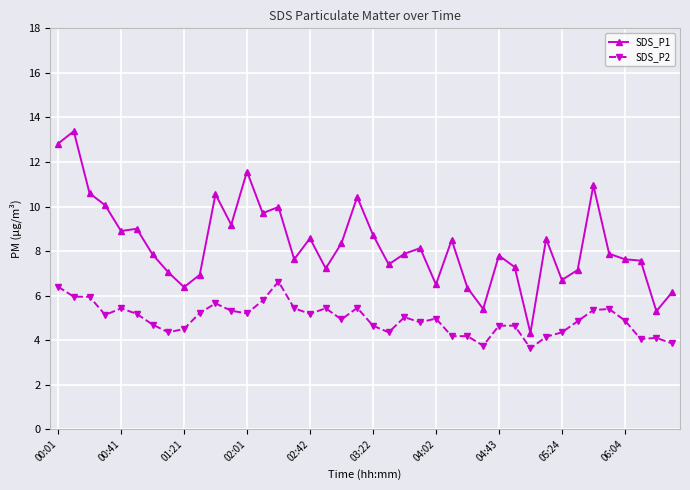

Which series has the largest range (max minus min)?

SDS_P1